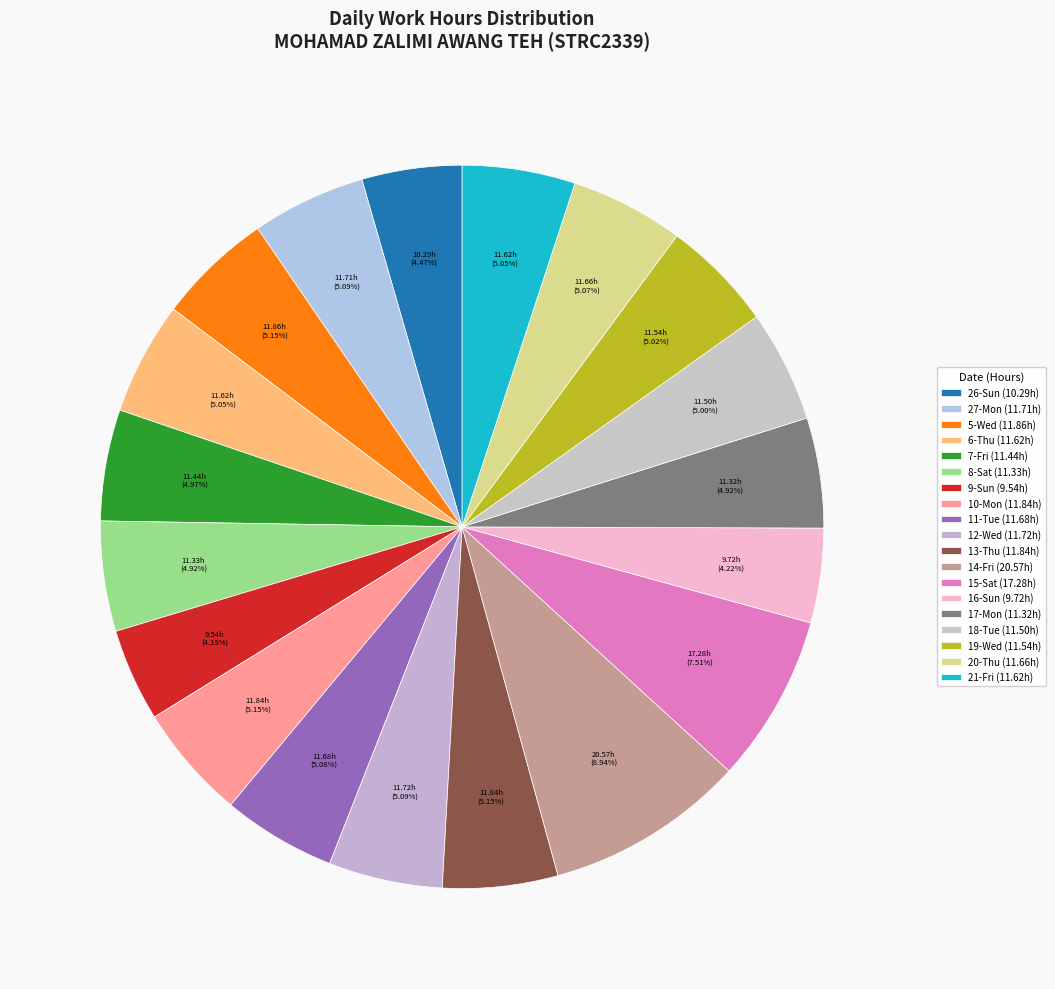

What is the largest slice in the pie chart?

14-Fri